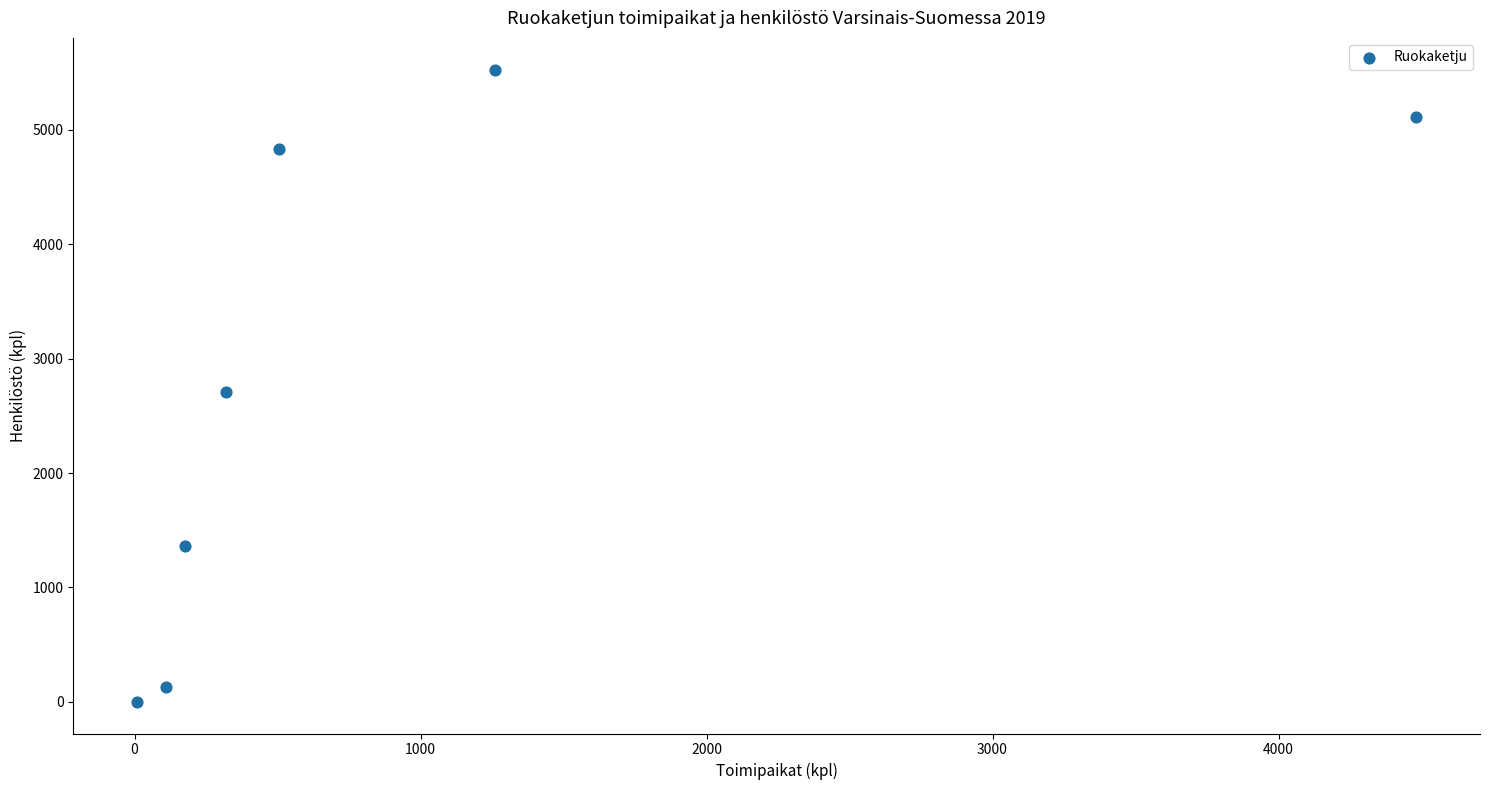

What is the average Y value?

2810